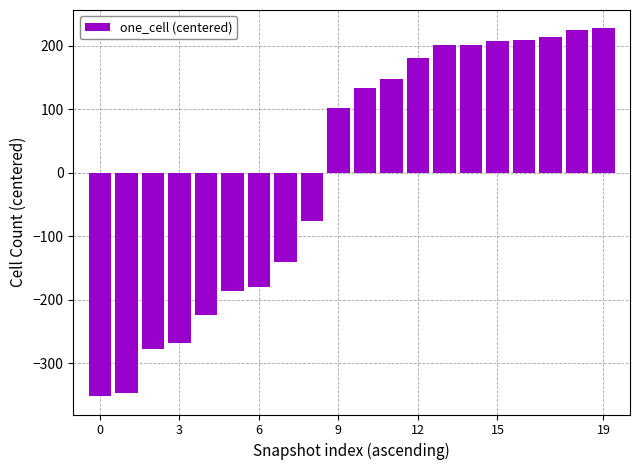

What is the value of the 7th bar from the left?

-179.6